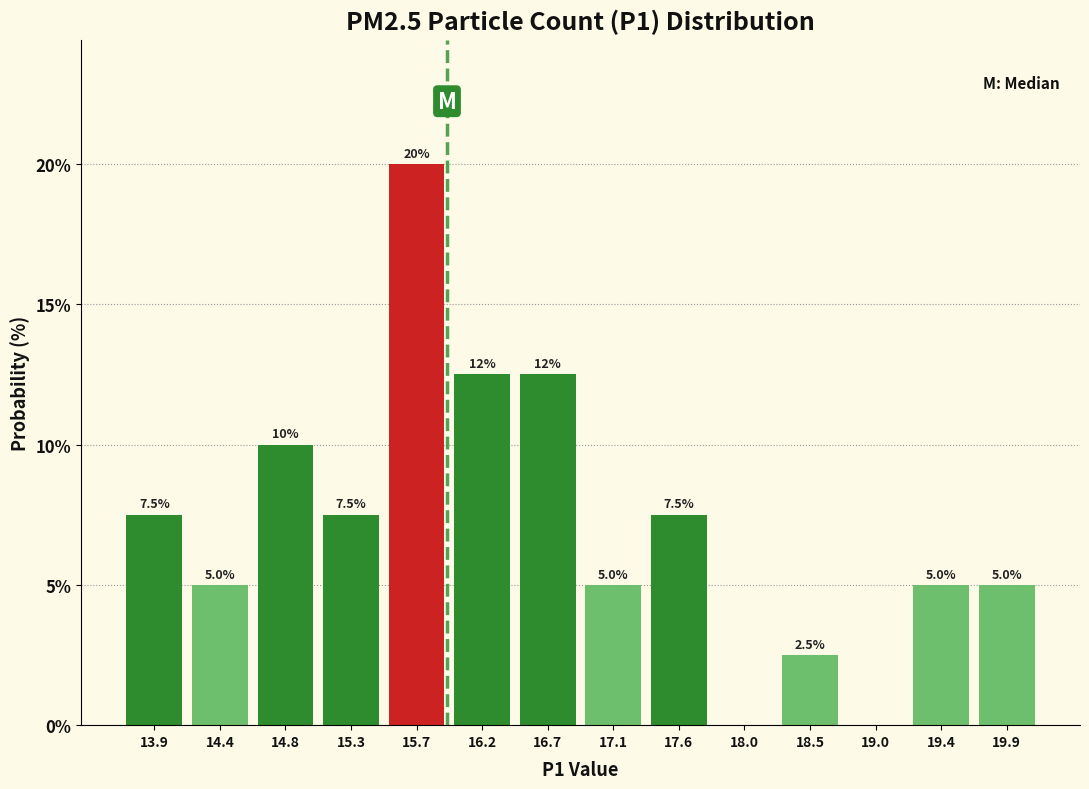

Over which range of the x-axis is the bar tallest?

15.50 to 15.95